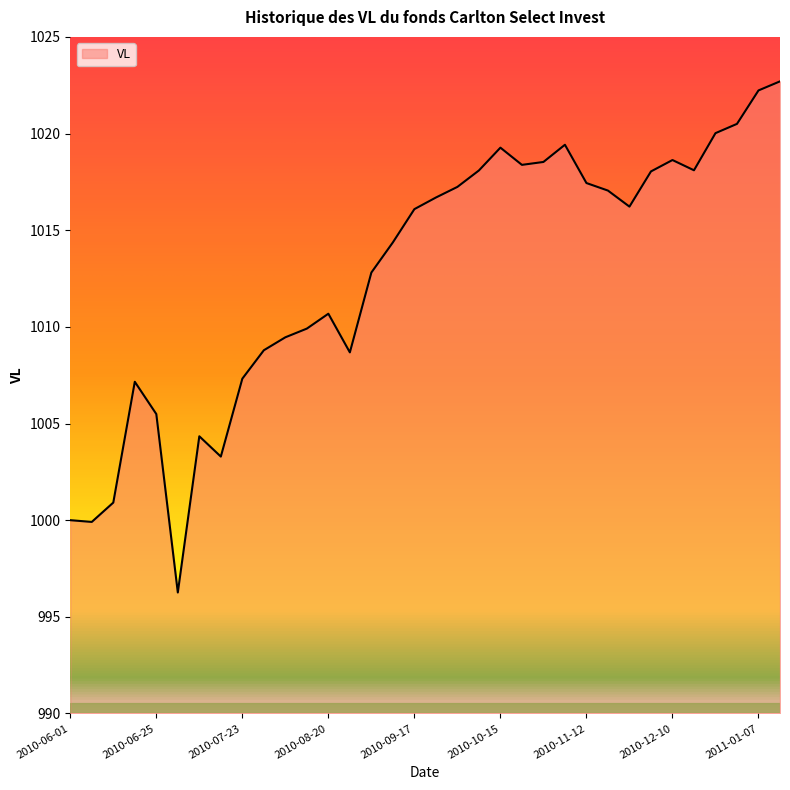

What is the average value?

1012.8